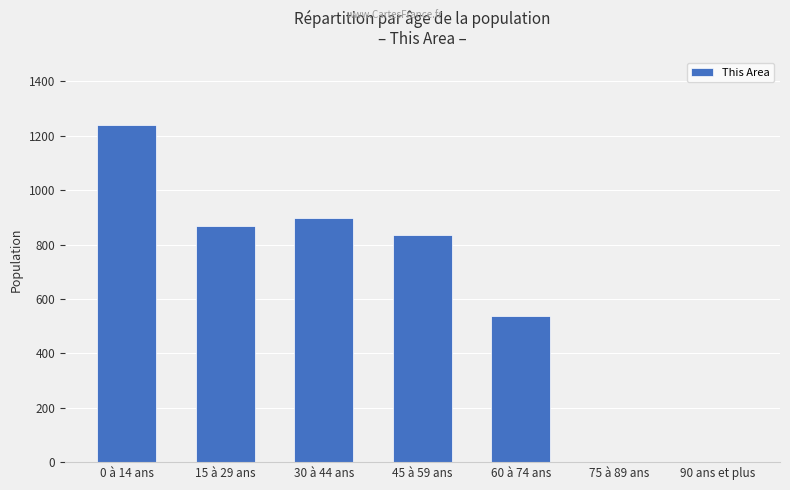

What is the sum of all values?

4379